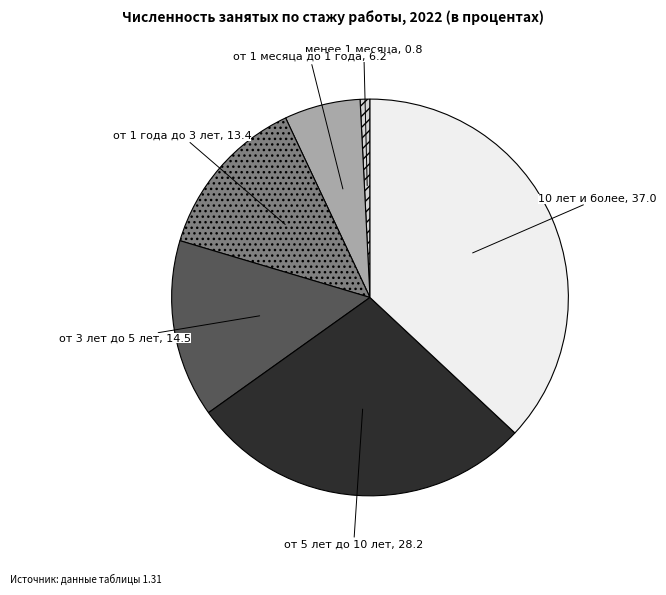

Does any single category account for the majority?

No